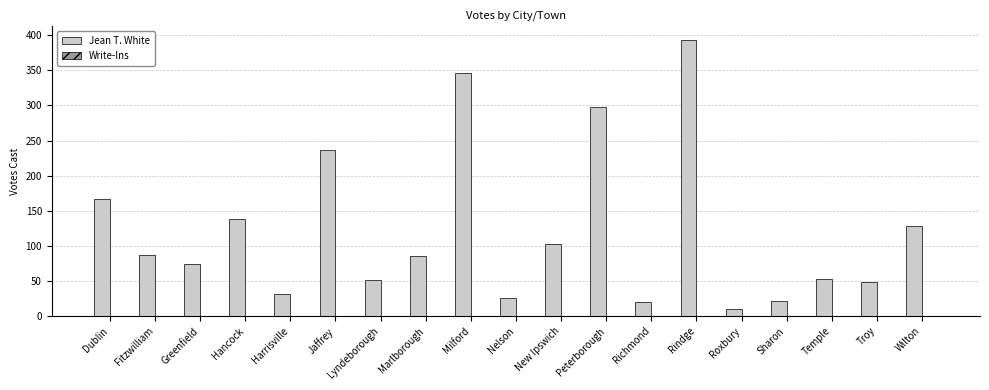

Approximately how many times larger is the value at Wilton compared to Marlborough?

1.5